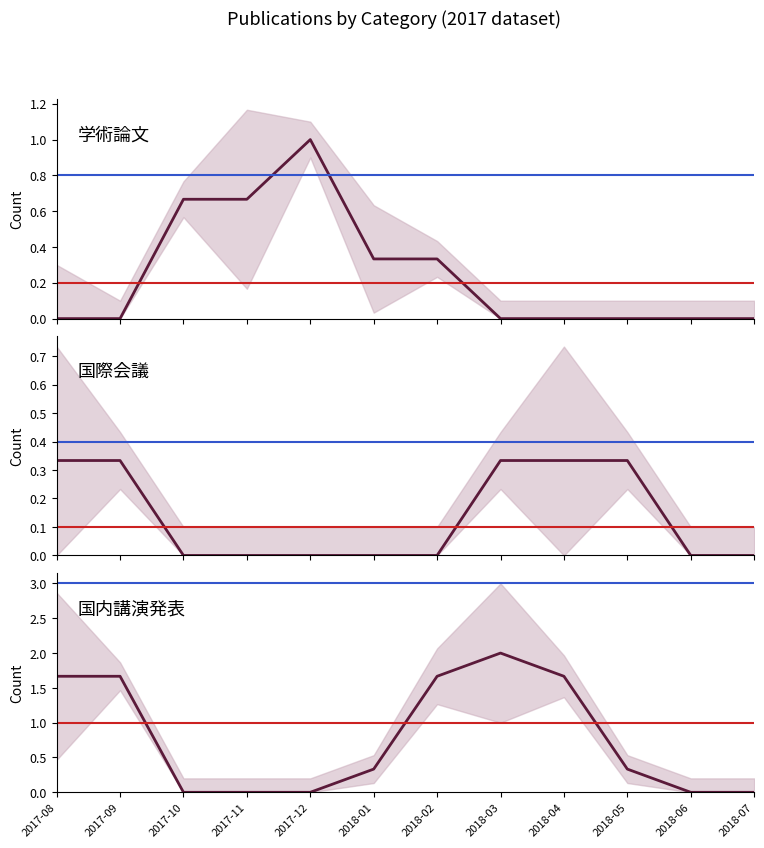

Between 2018-03 and 2018-02, which is larger?

2018-02